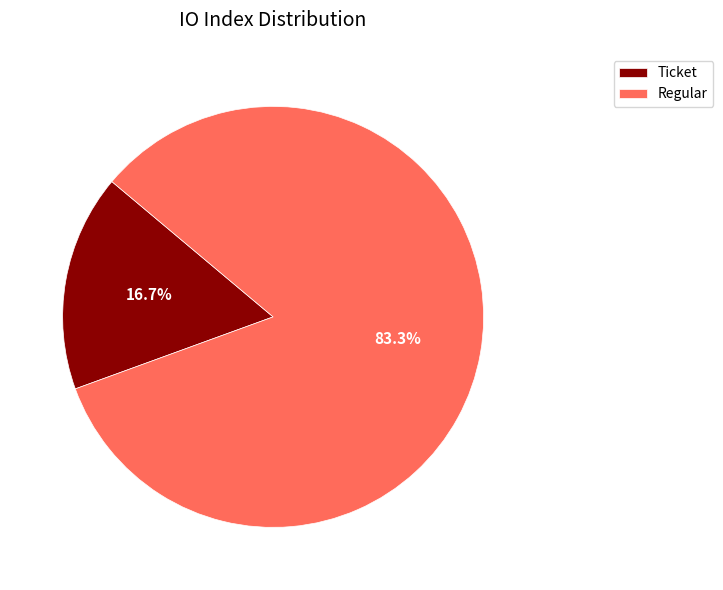

Which slice is the largest?

Regular